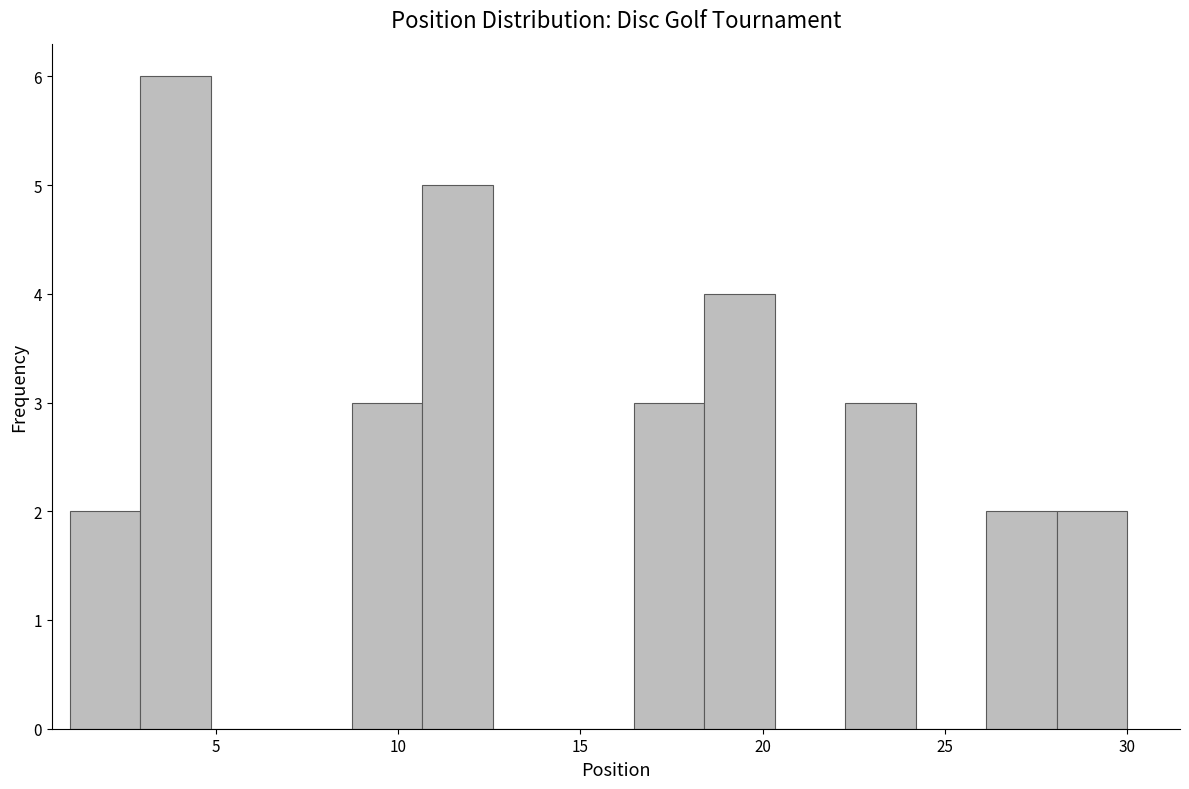

Read against the x-axis, roughly where is the centre of the tallest bar?

4.0